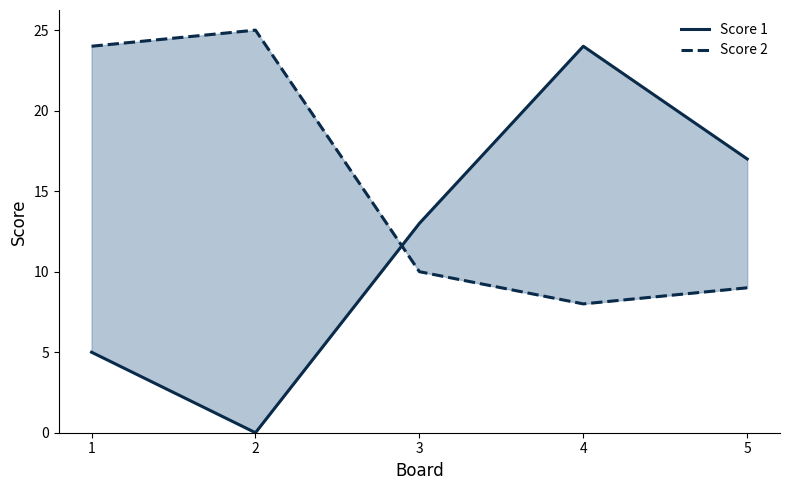

List the series in order of their overall mean, lowest first.

Score 1, Score 2